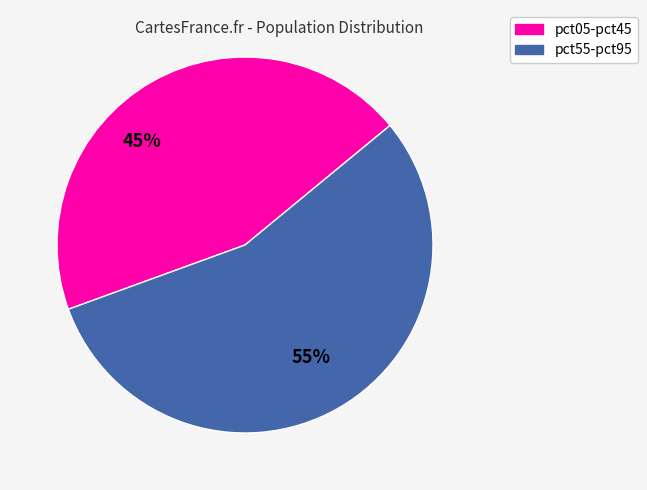

Which category has the smallest portion of the pie?

pct05-pct45